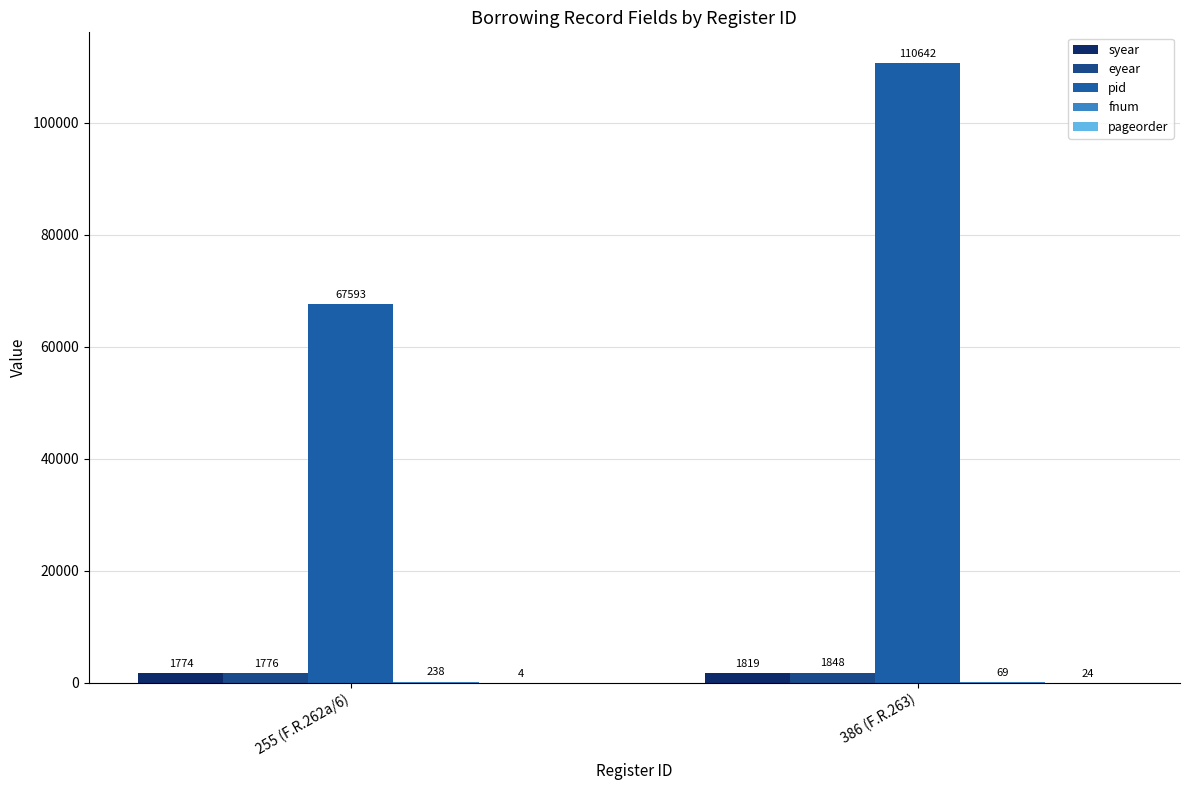

What is the minimum value for pid?

67593